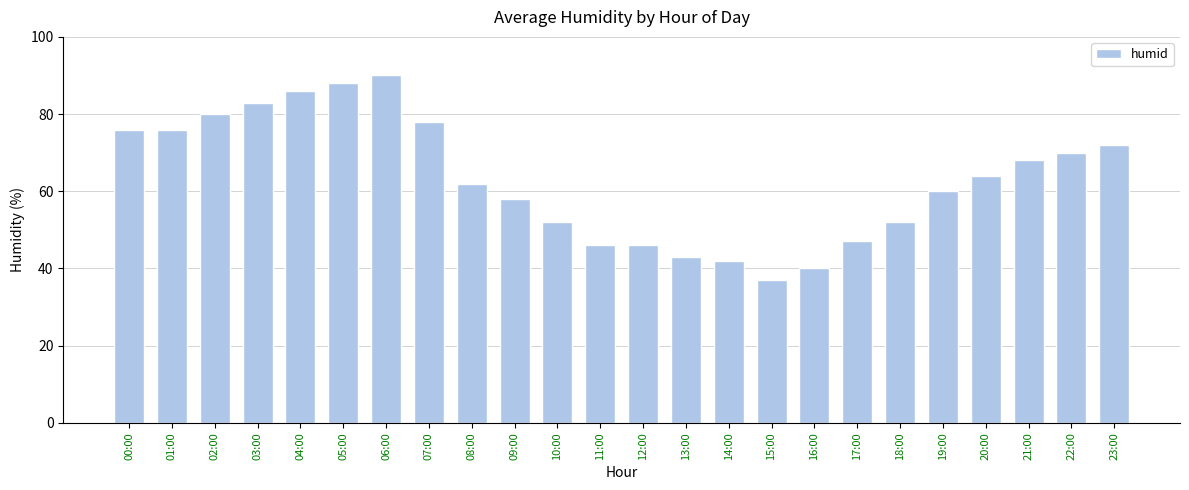

At which label does the data first exceed 64?

00:00